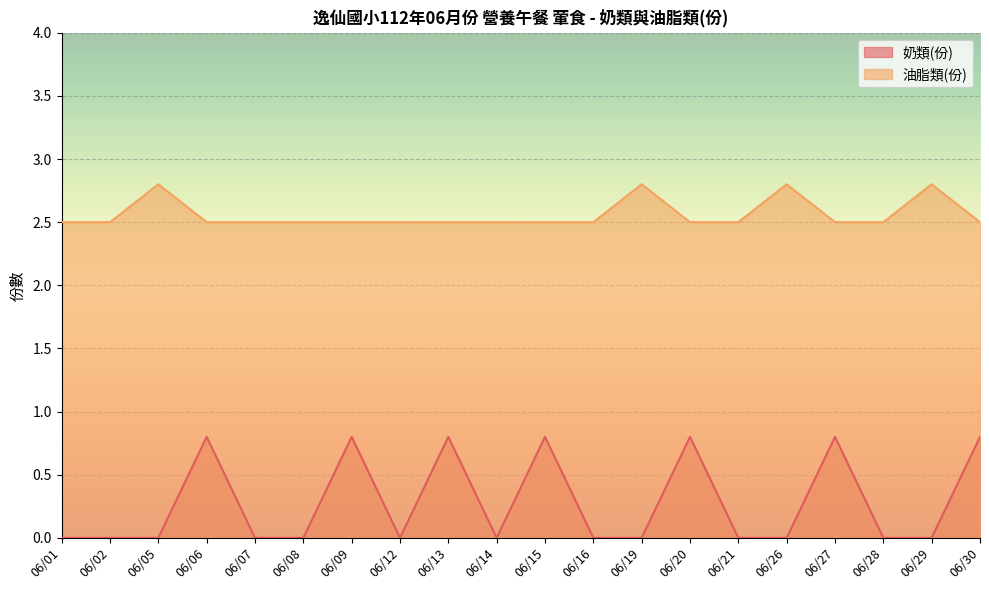

Reading right to left, transcribe all the data shown in this chart.

奶類(份): 0.8	0.0	0.0	0.8	0.0	0.0	0.8	0.0	0.0	0.8	0.0	0.8	0.0	0.8	0.0	0.0	0.8	0.0	0.0	0.0
油脂類(份): 2.5	2.8	2.5	2.5	2.8	2.5	2.5	2.8	2.5	2.5	2.5	2.5	2.5	2.5	2.5	2.5	2.5	2.8	2.5	2.5